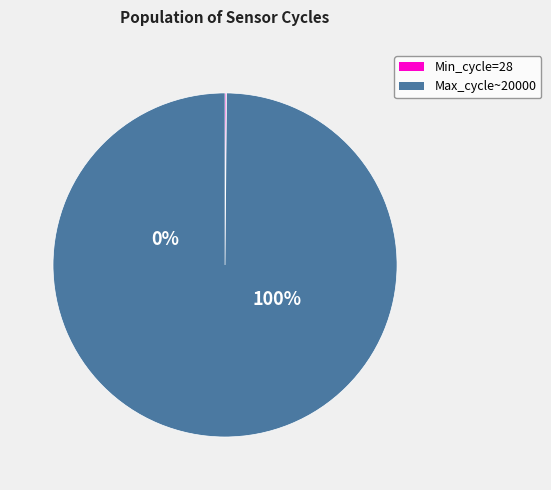

Between 32 and 13, which is larger?

32